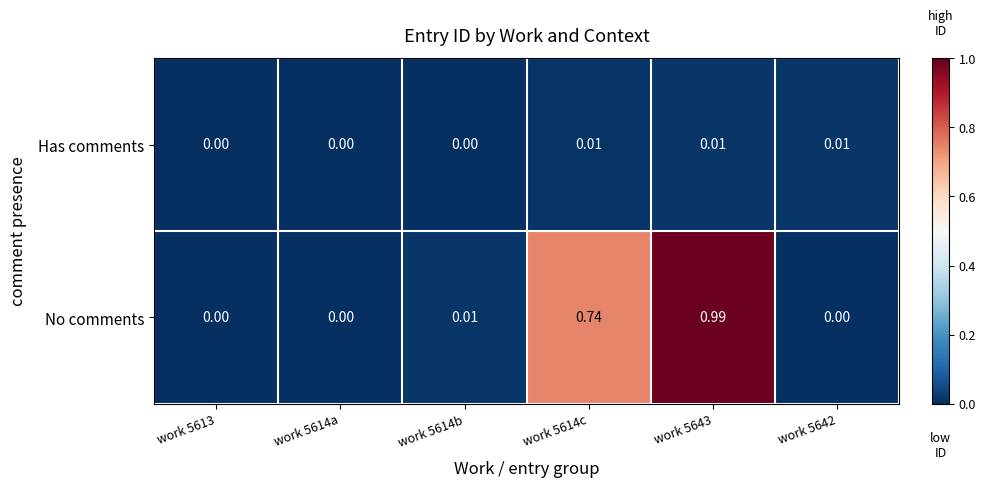

List the series in order of their overall mean, lowest first.

Has comments, No comments